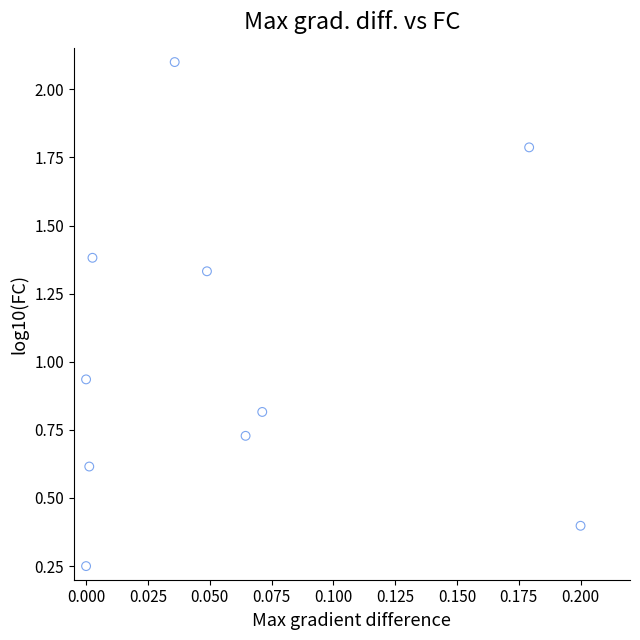

What is the average Y value?

1.0